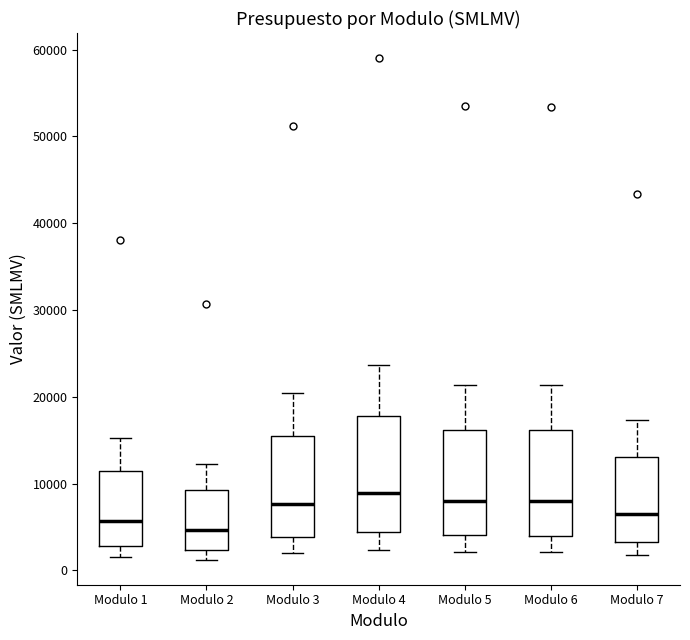

Which box's median line is the lowest?

Modulo 2